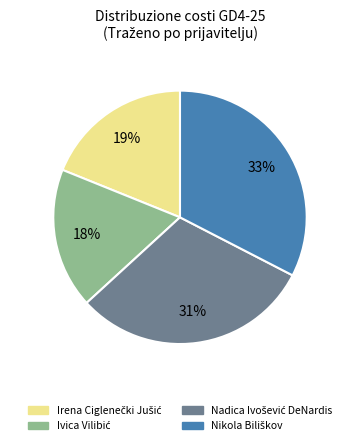

To the nearest percent, what is the average slice percentage?

25%